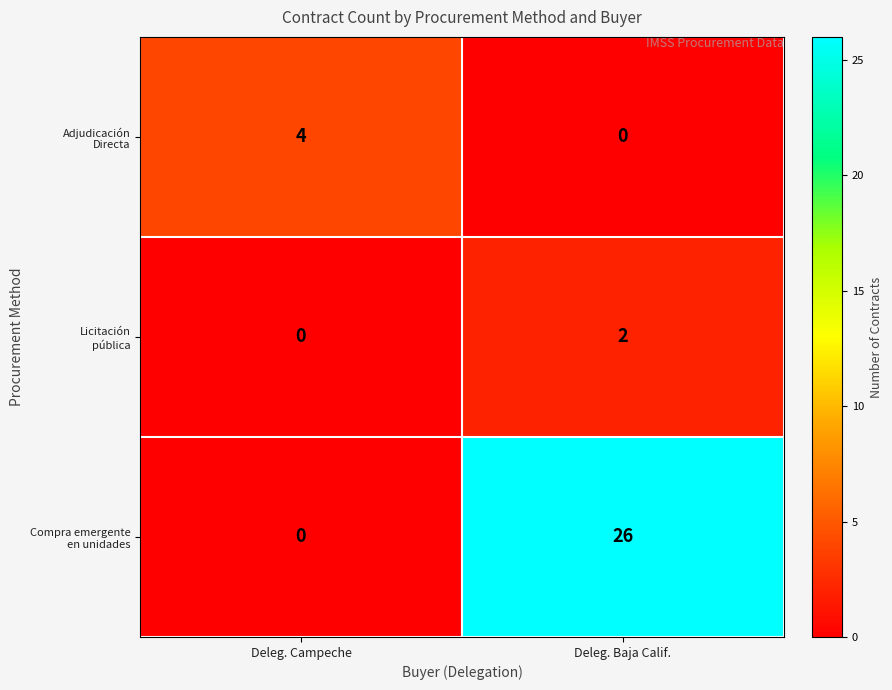

What is the difference between the highest and lowest values at Deleg. Baja Calif.?

26